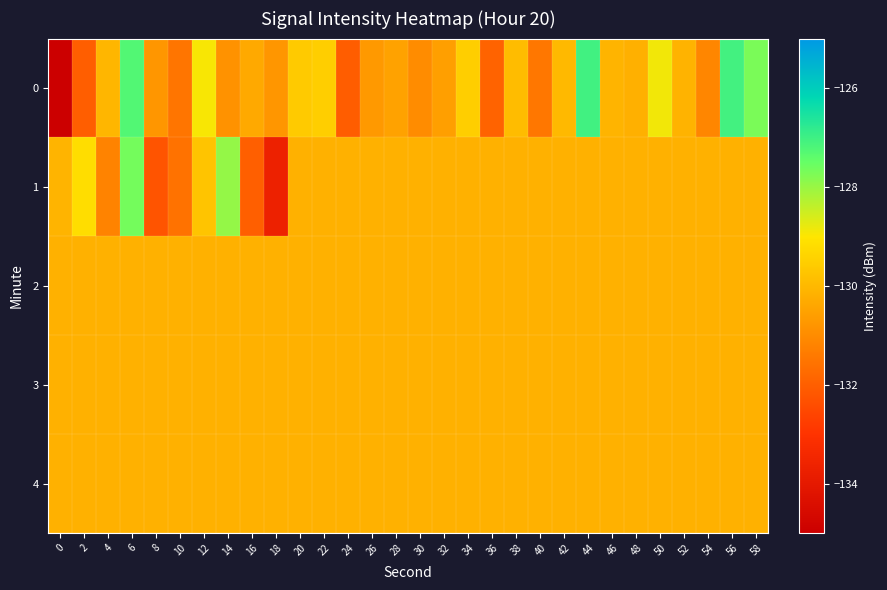

Which series has the largest range (max minus min)?

row_0